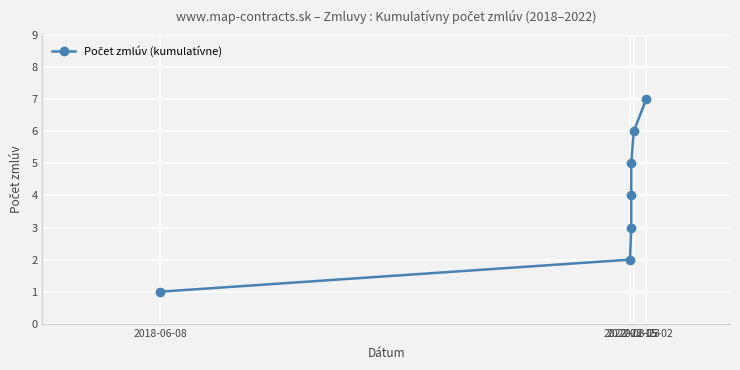

Is it true that the value at 2022-03-23 is 6?

True